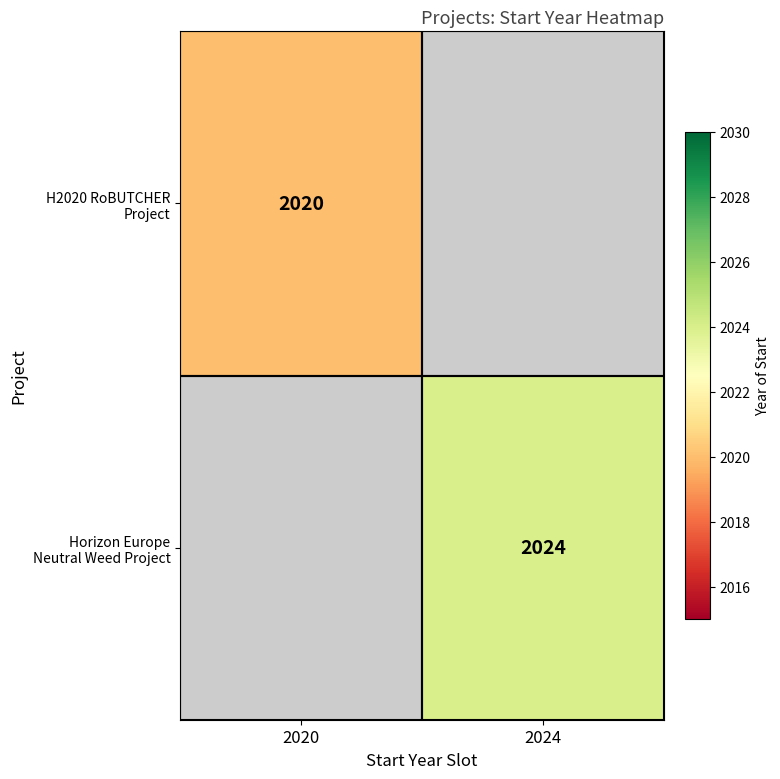

What is the smallest value displayed?

2020.0